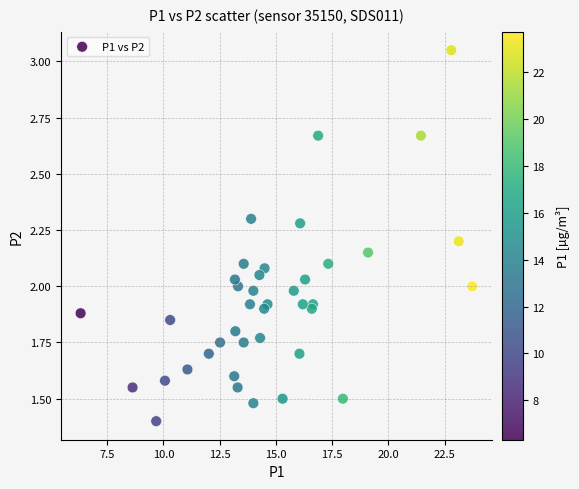

What is the range of X values (max minus min)?

17.4